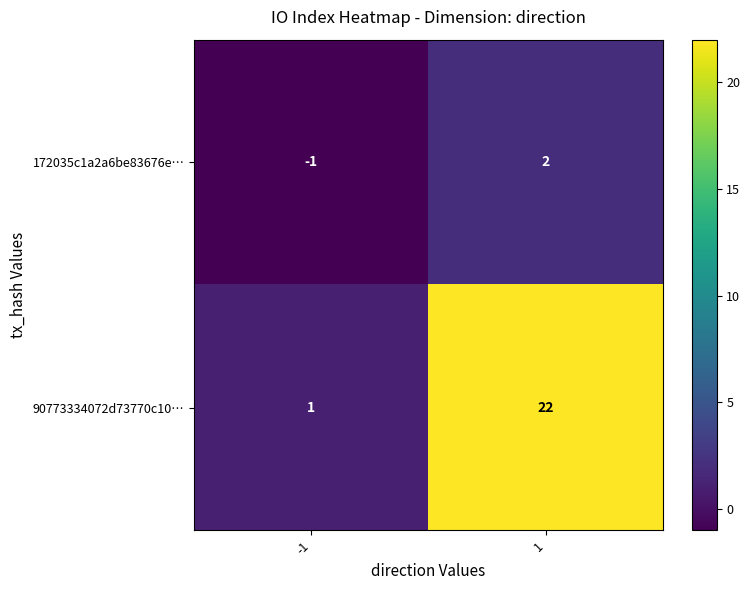

What is the average value of the 90773334072d73770c10… series?

12